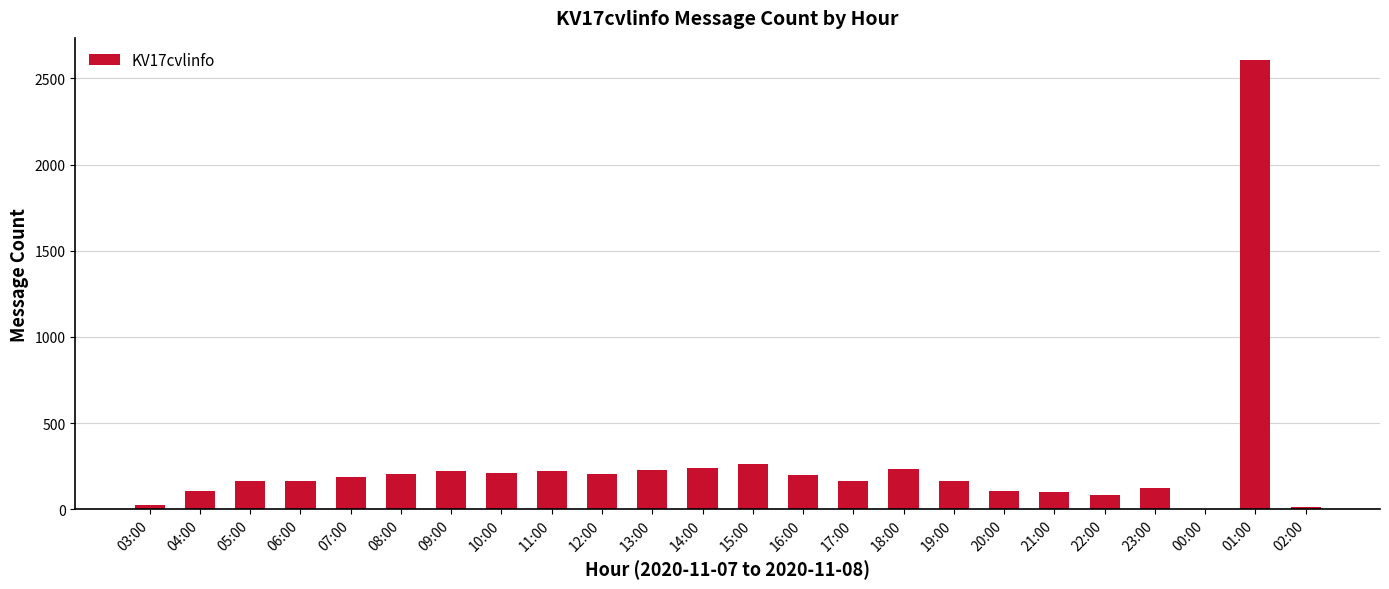

What is the difference between the values at 13:00 and 21:00?

130